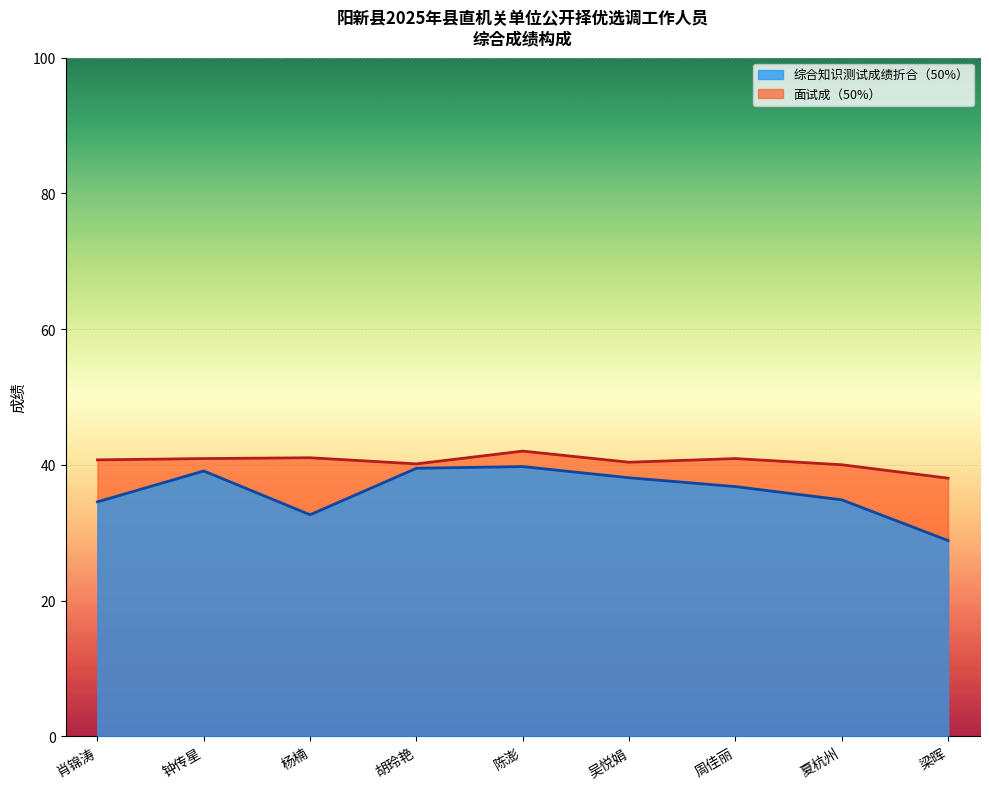

How many data points in 面试成（50%） are above 40?

8